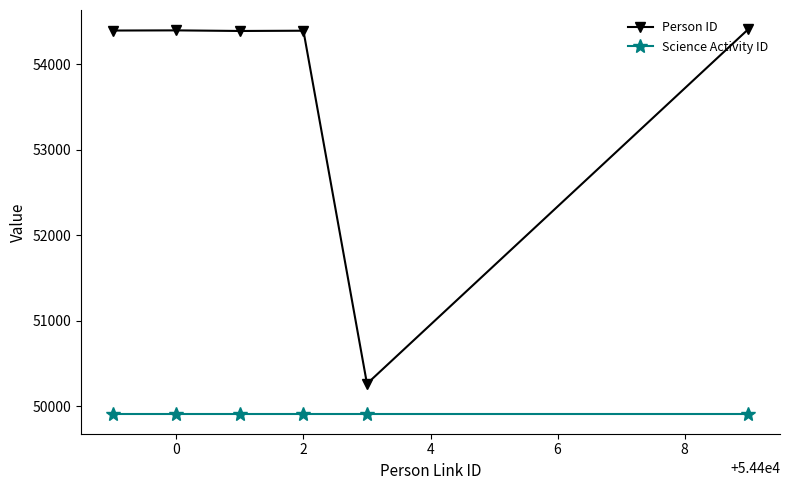

What is the average value of the Science Activity ID series?

49904